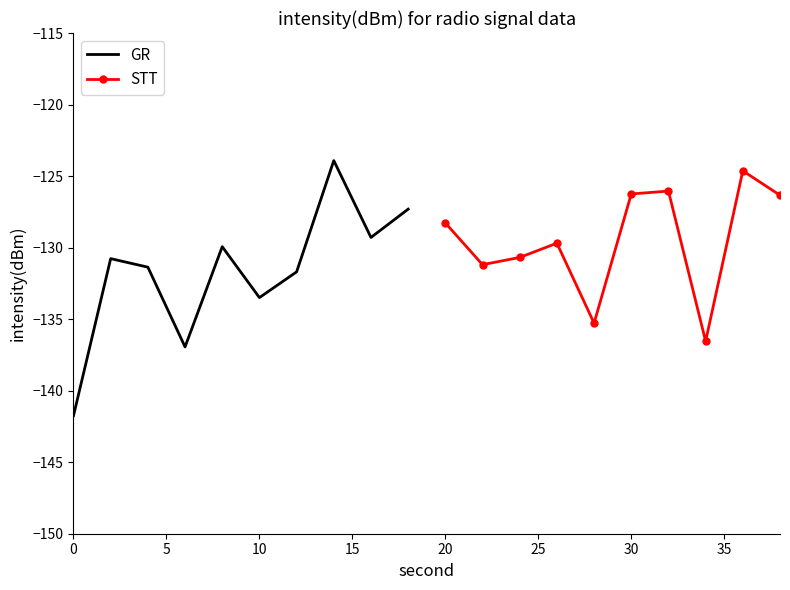

What is the average value of the STT series?

-129.5